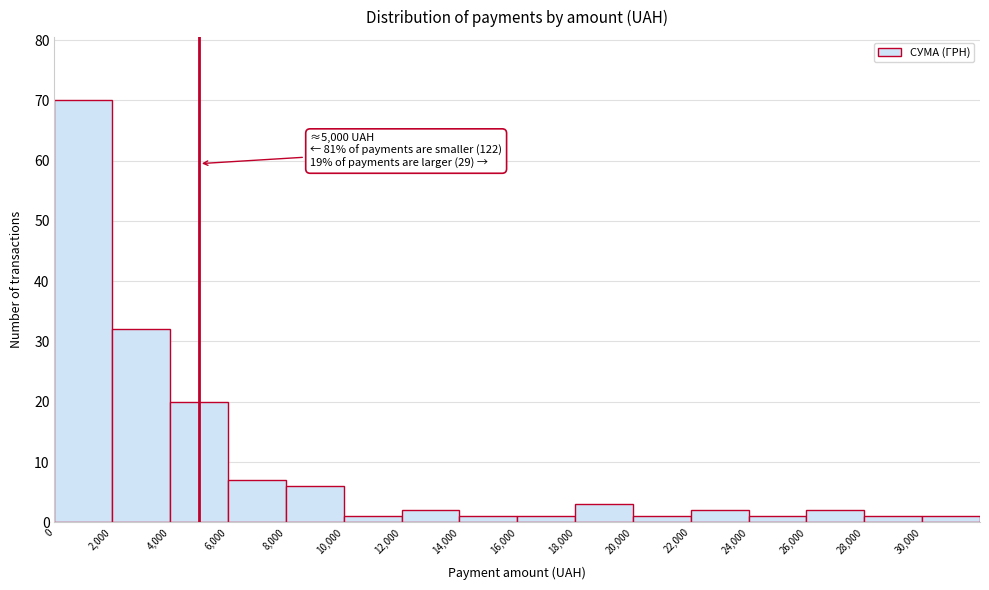

Which range on the x-axis has the tallest bar?

0 to 2000